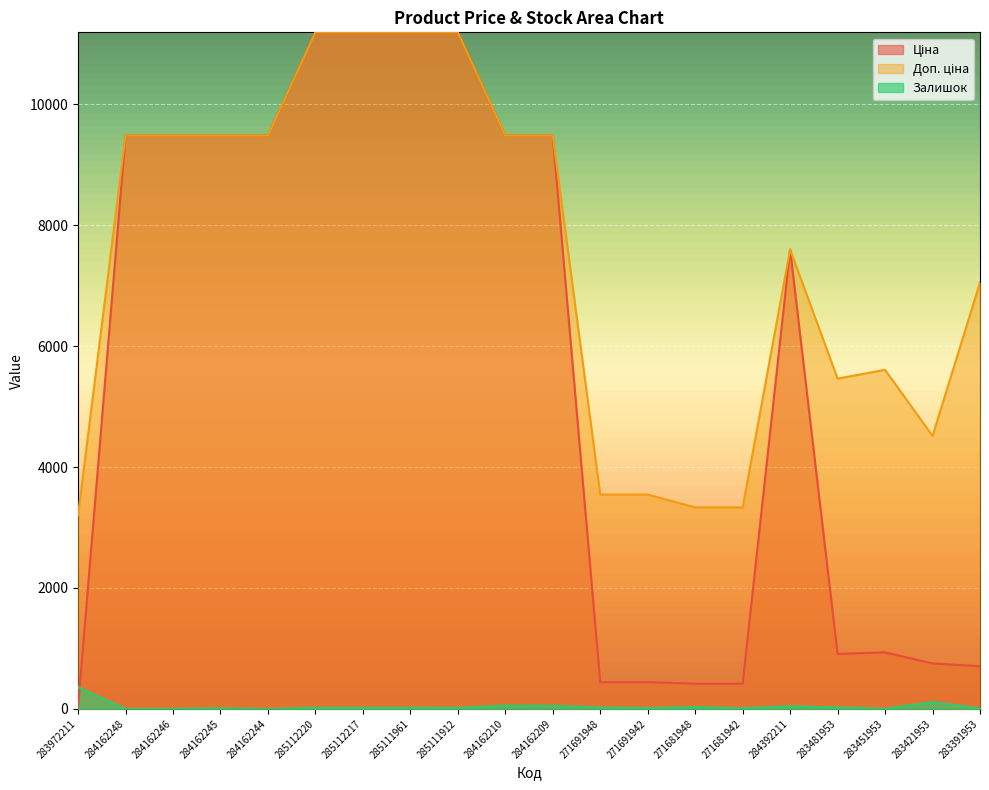

At which label does Доп. ціна reach its minimum?

283972211